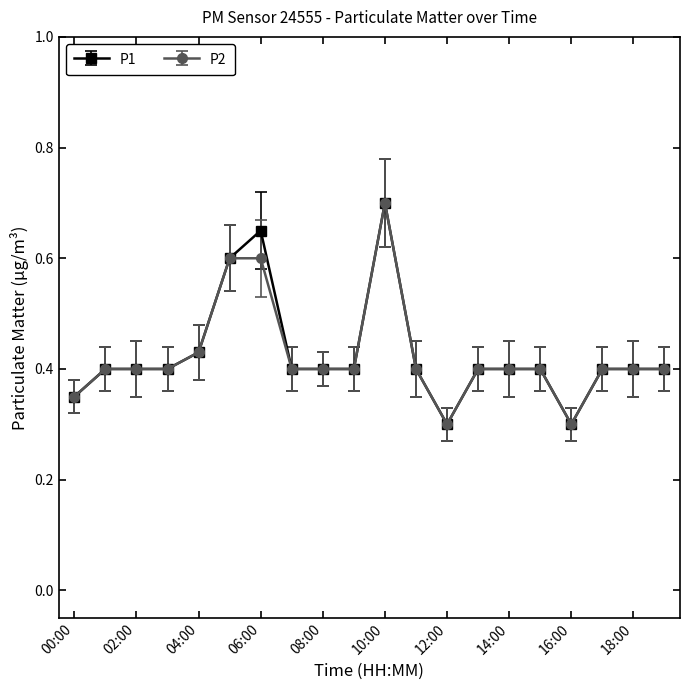

How many P2 values are between 0 and 1?

20